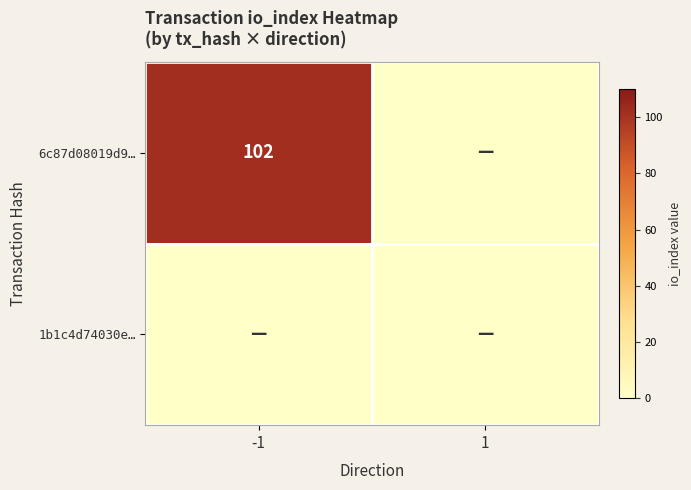

The 6c87d08019d9… series shows 175 at -1. True or false?

False